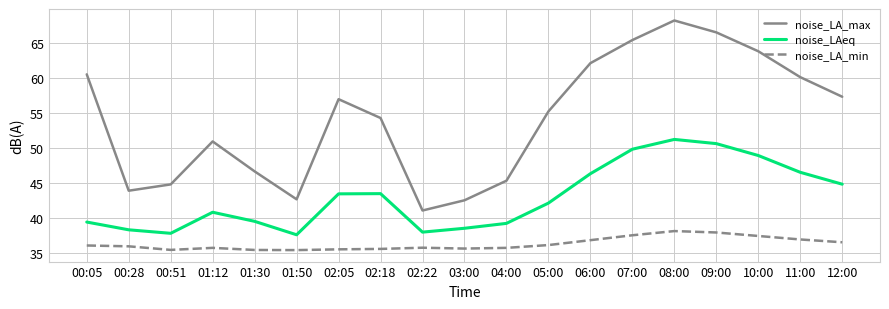

Which series has the largest total across all categories?

noise_LA_max